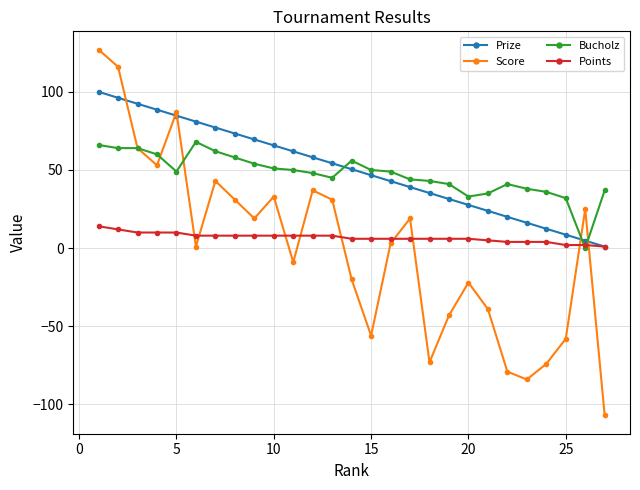

What is the value of the Bucholz point at the 8th from the left?

58.0